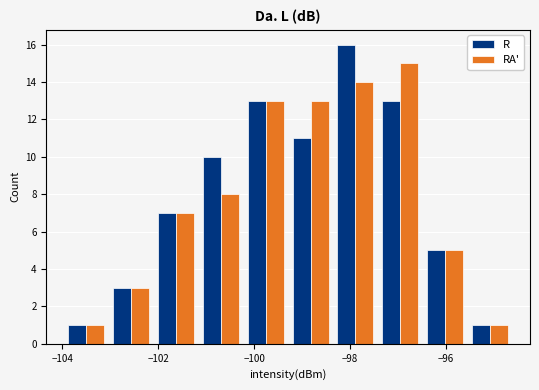

What is the height of the RA' bar covering -104.0 to -103.0 on the x-axis? Neither the bar edges nor the heights are printed on the chart, so give them approximately, as read against the axes.

1